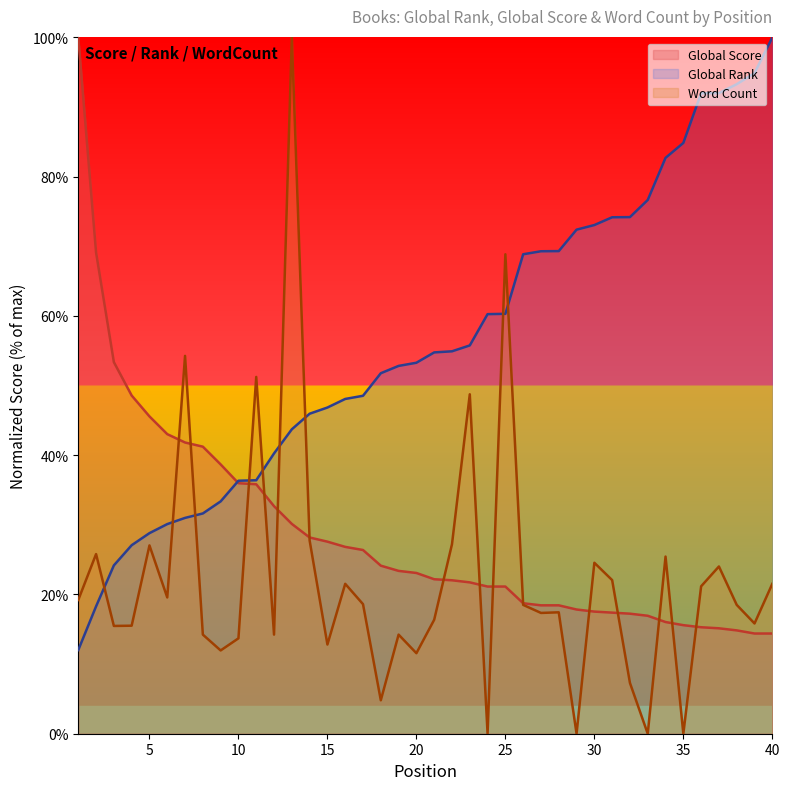

Which has a higher value, 24 or 3?

24